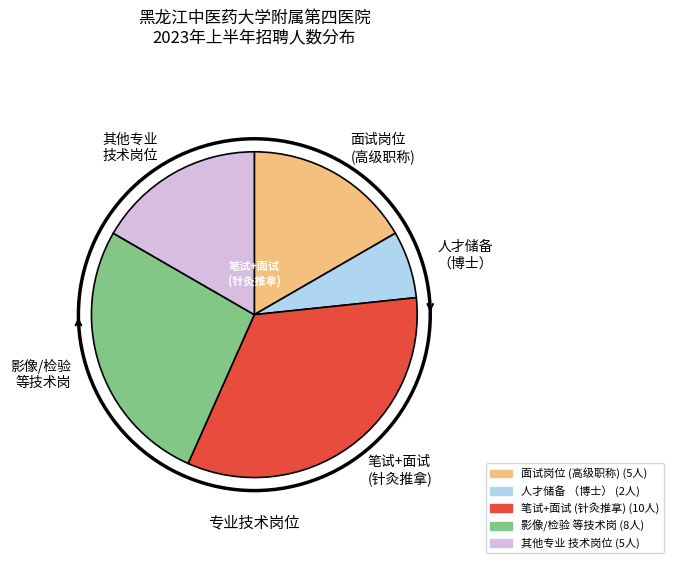

Is the sum of 人才储备 （博士） and 影像/检验 等技术岗 greater than half?

No